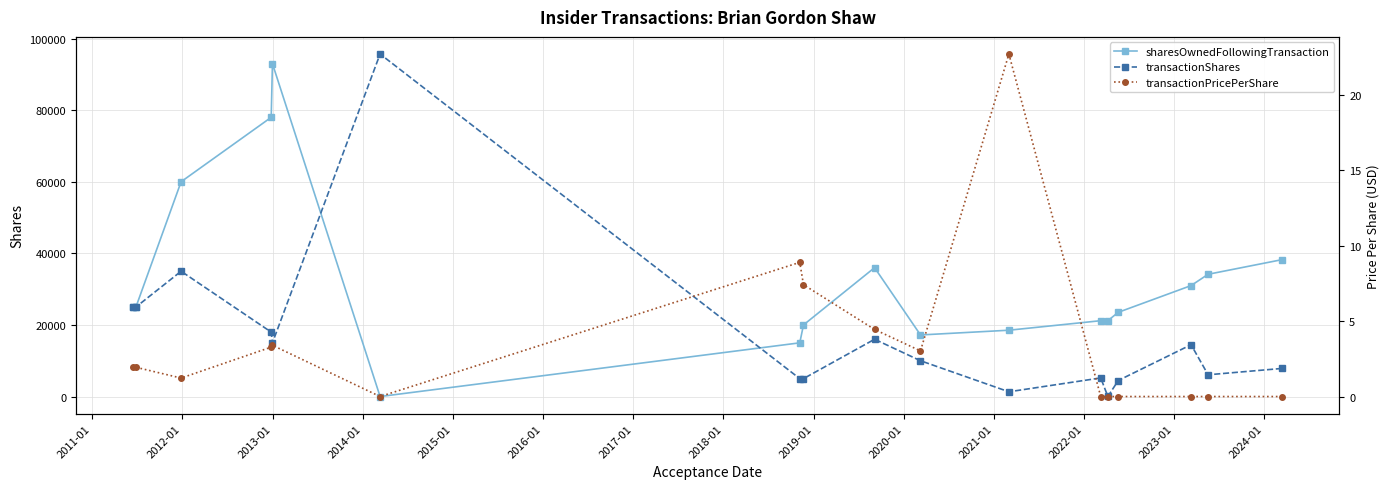

True or false: transactionPricePerShare and transactionShares cross at least once.

False